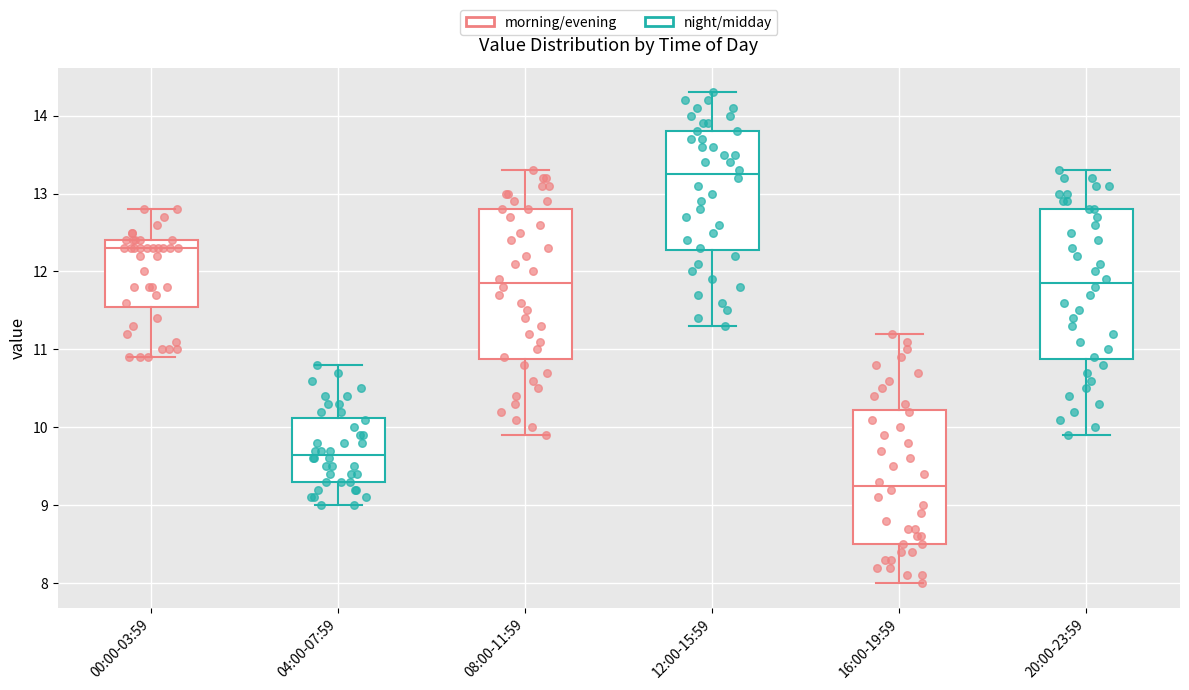

Where is the upper edge of the box for 00:00-03:59 on the y-axis? The values are not printed on the chart, so give them approximately, as read against the axis.

12.4